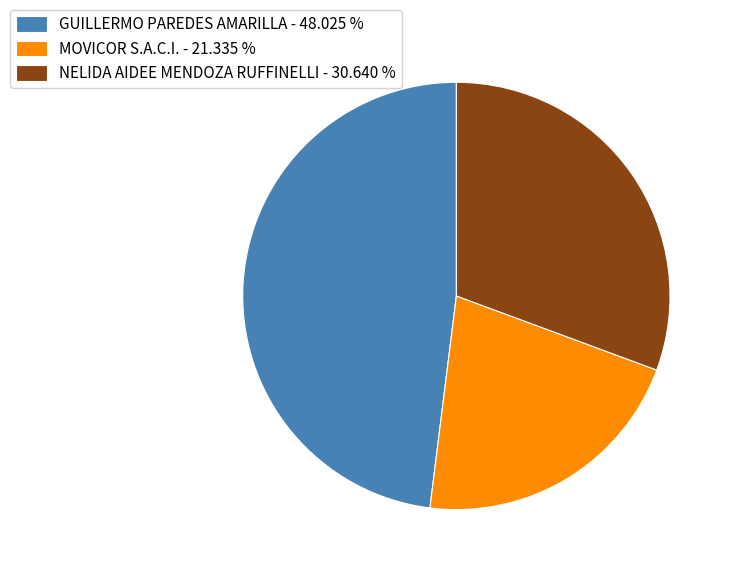

How many slices are in this pie chart?

3